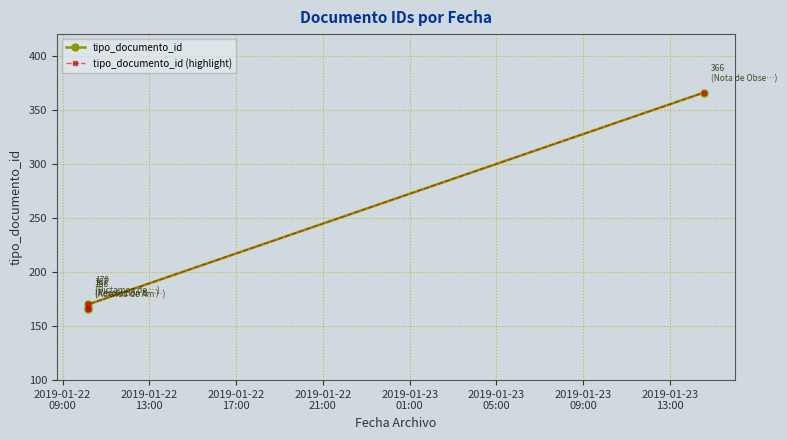

Is this an area chart (filled region under the line)?

No